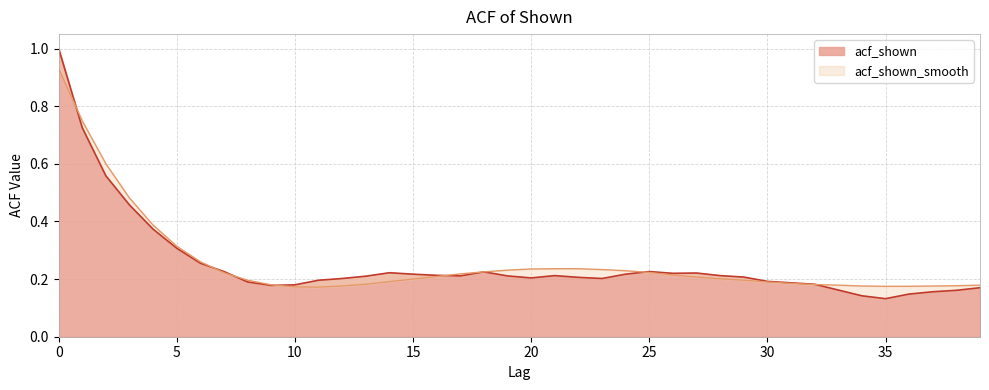

What is the sum of all acf_shown values?

10.1